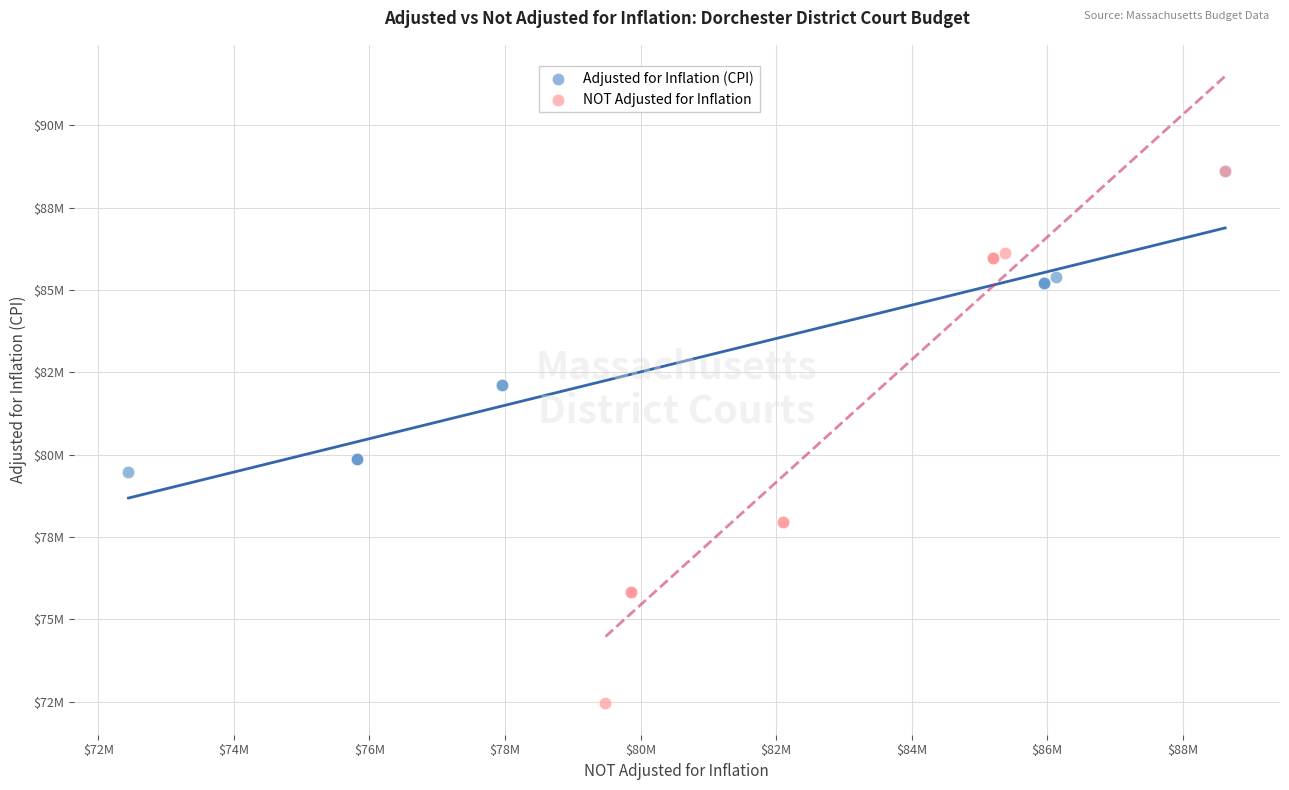

What are all the series names shown in the legend?

Adjusted for Inflation (CPI), NOT Adjusted for Inflation